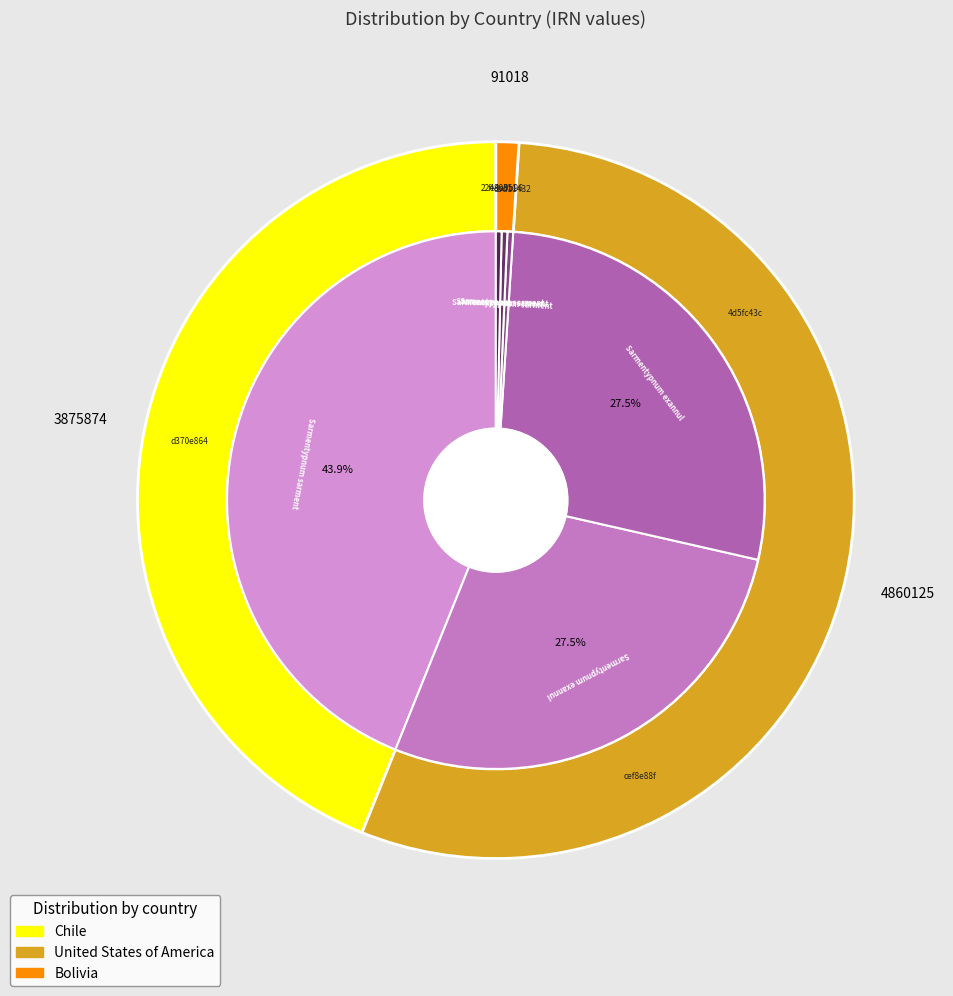

Which has a higher value, fe4a0b96 or 4d5fc43c?

4d5fc43c